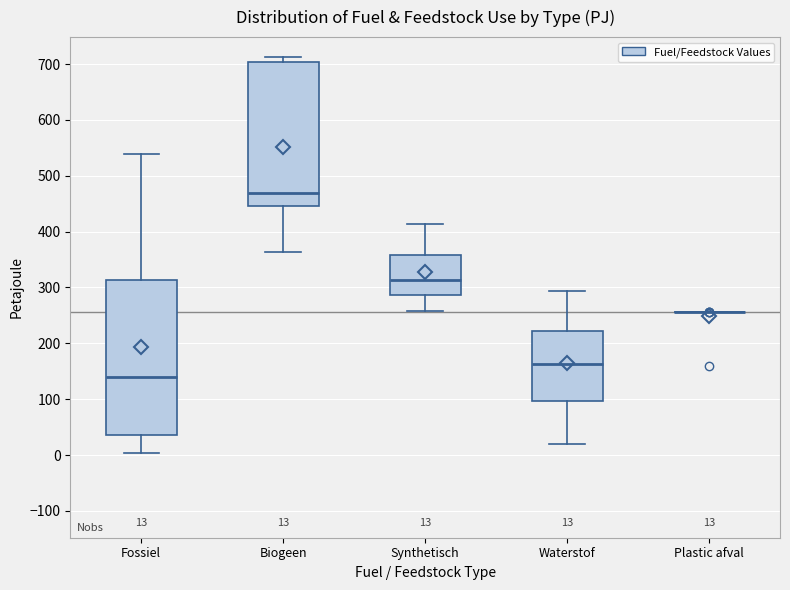

Which box is the tallest, from its lower edge to its upper edge?

Fossiel